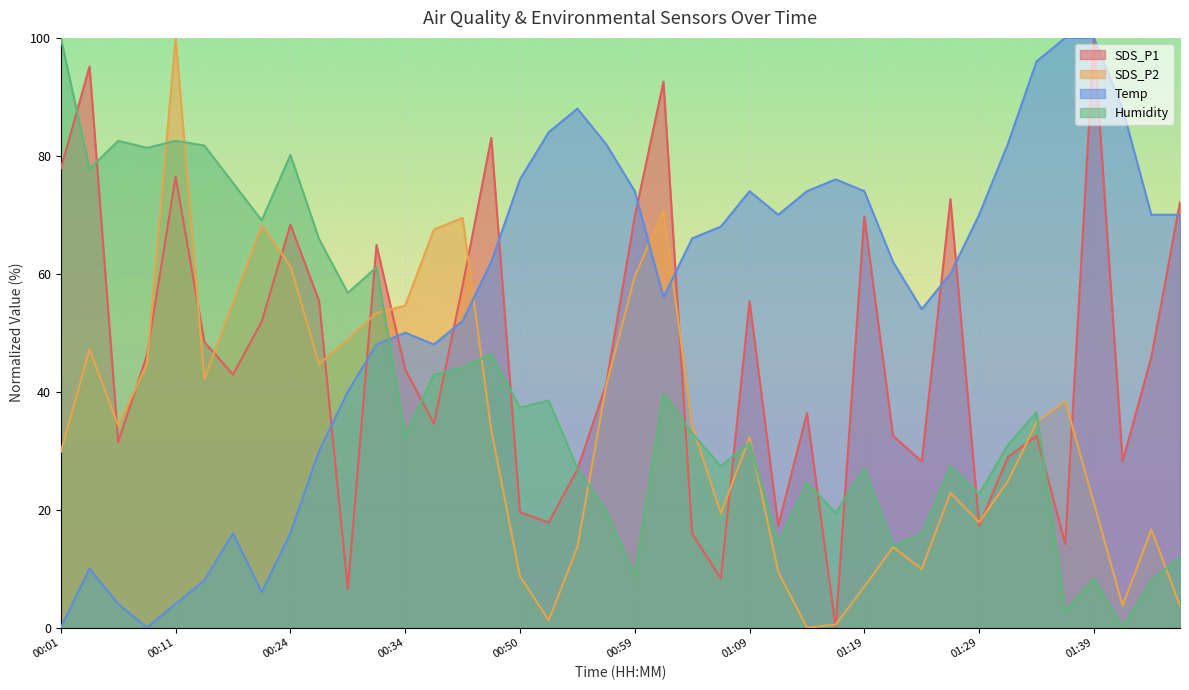

At which category is the sum across all series the highest?

00:11